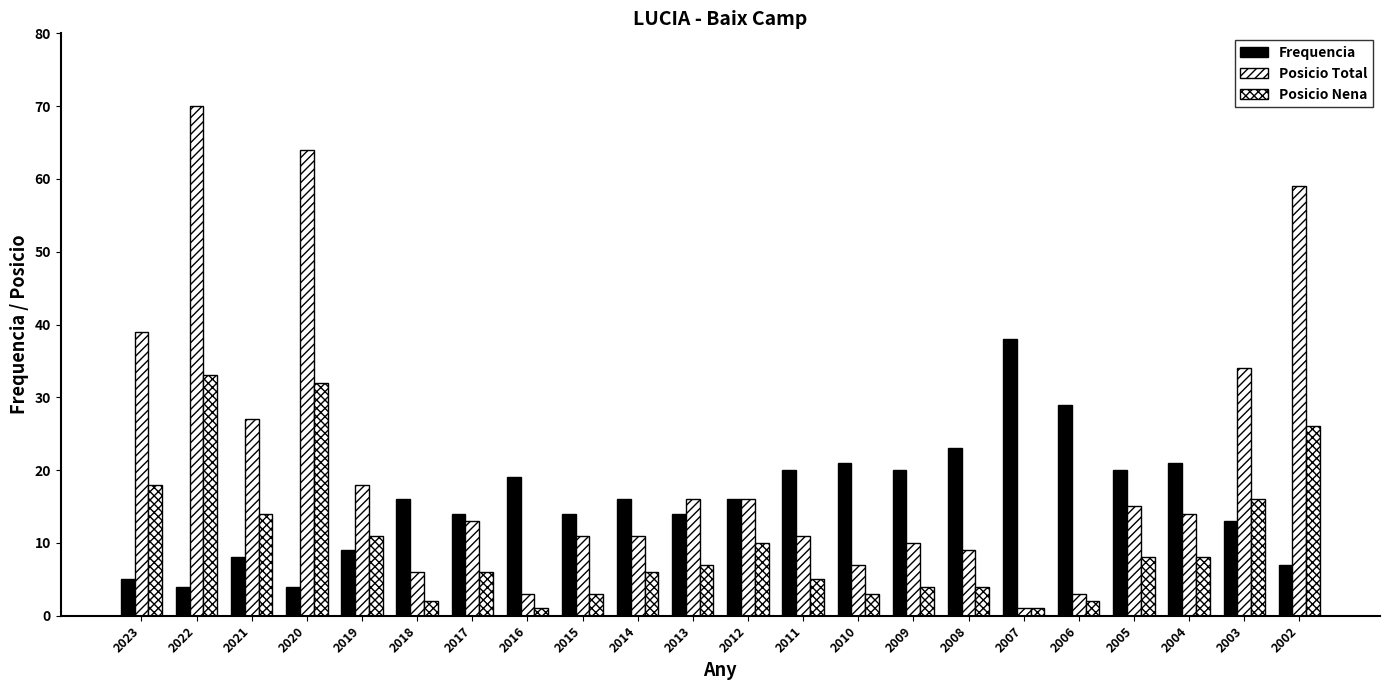

Which series has the largest range (max minus min)?

Posicio Total